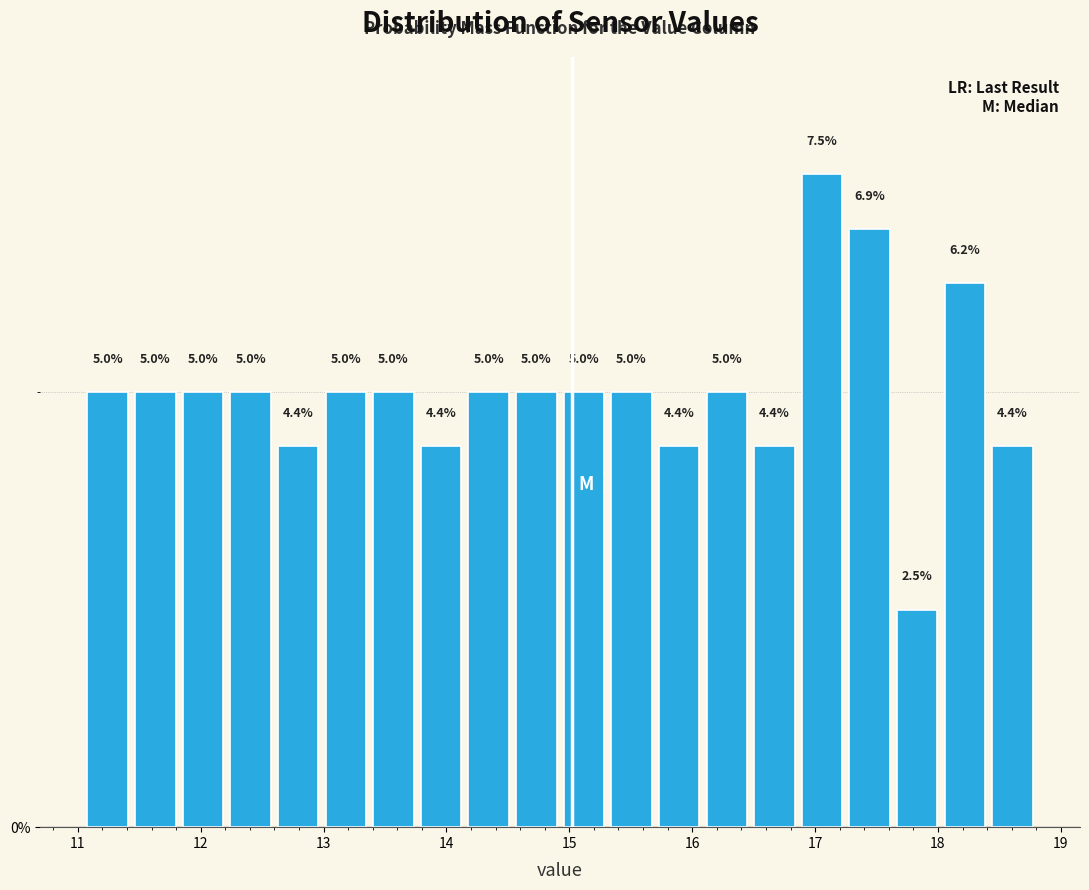

Around what value on the x-axis is the tallest bar? Give the approximate position of its centre, as read against the axis.

17.1